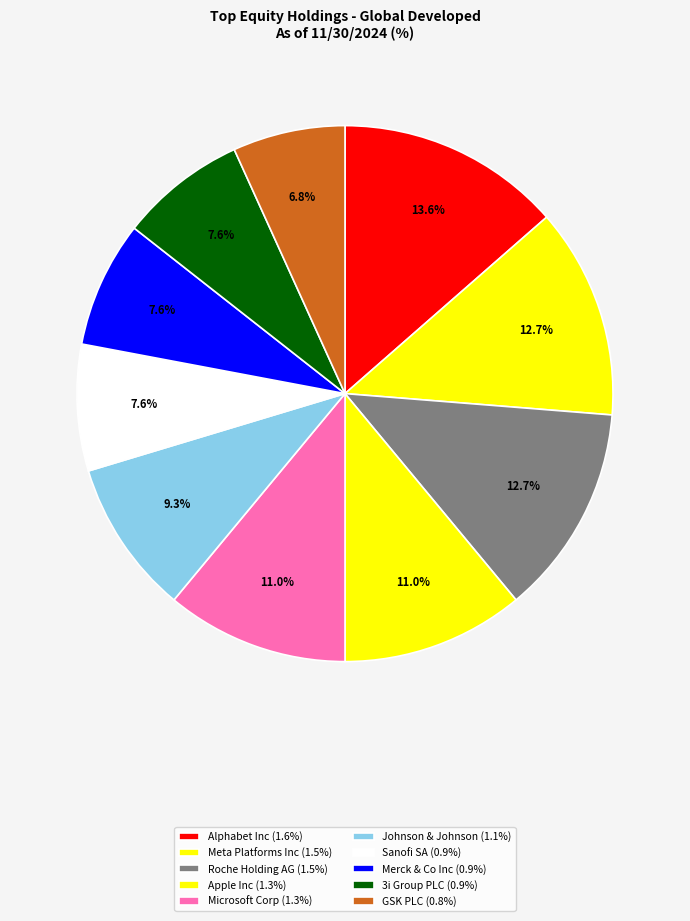

To the nearest percent, what percentage of the pie is Roche Holding AG?

13%